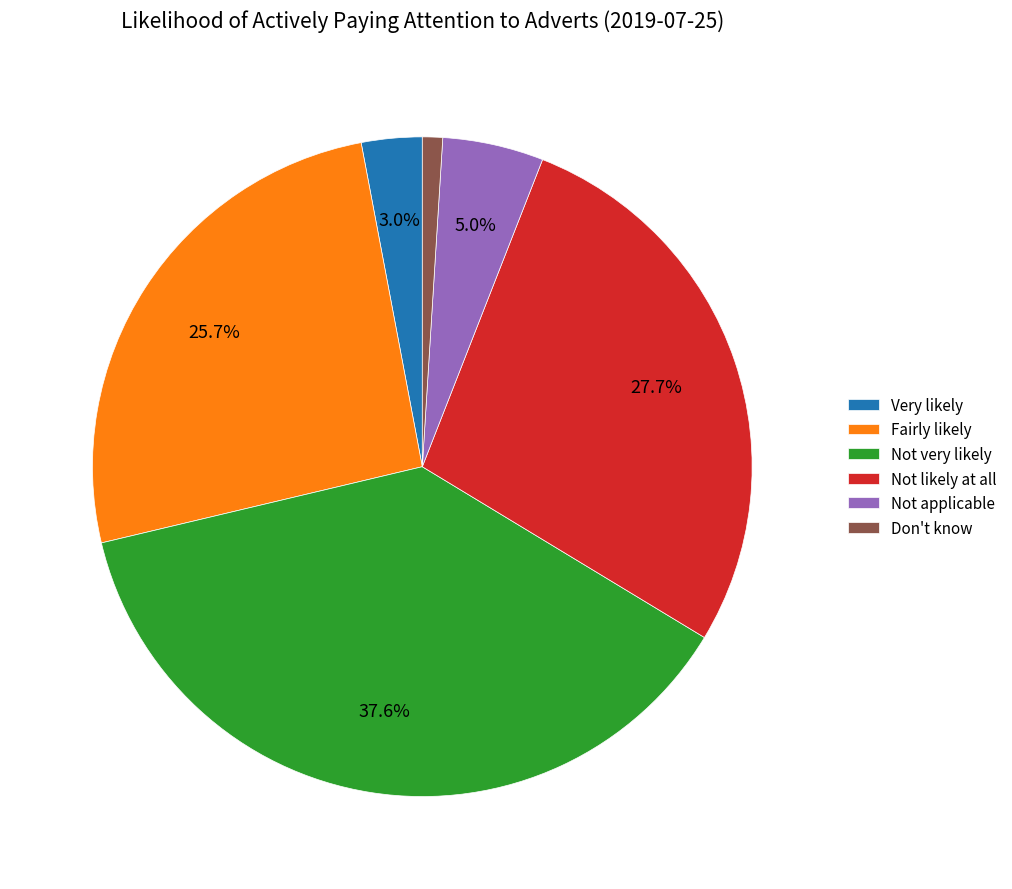

To the nearest percent, what is the difference between the Not likely at all and Not very likely slice percentages?

10%